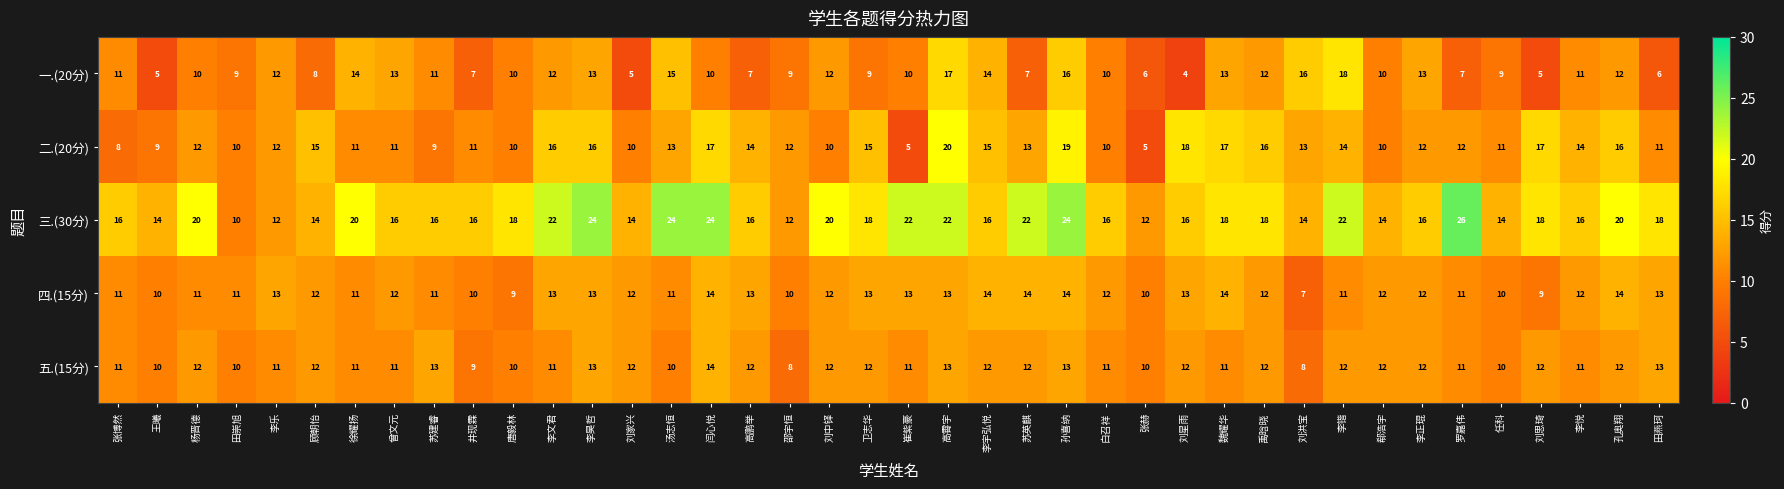

At which category is the sum across all series the highest?

孙喜纳